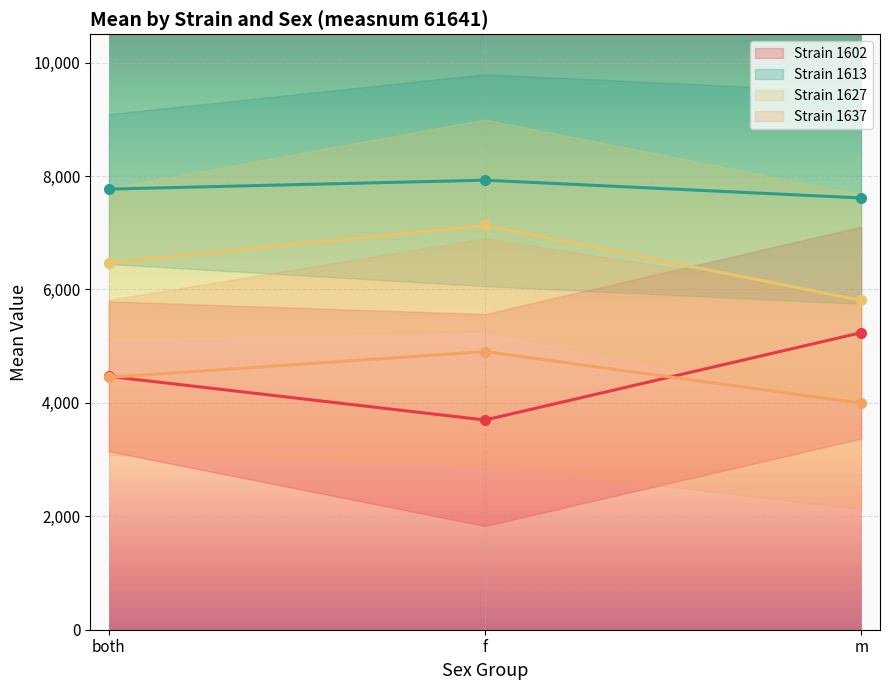

At f, list the series in order from largest to smallest.

Strain 1613 mean, Strain 1627 mean, Strain 1637 mean, Strain 1602 mean